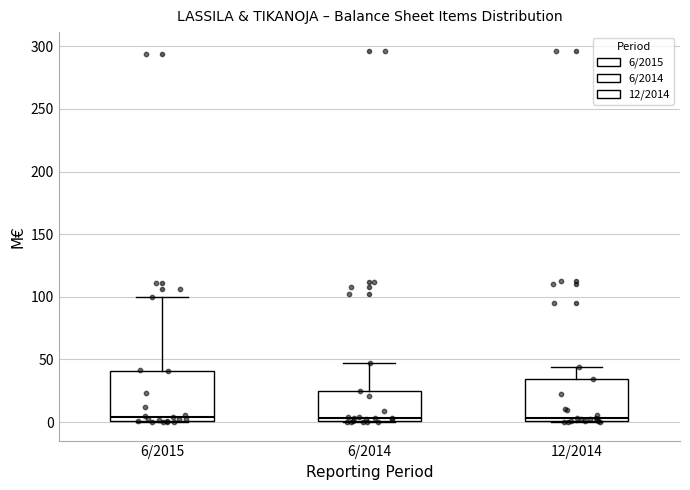

Reading left to right, transcribe this box plot: for each box, give where its median line is, the range the box spans, and where its two whiskers end, as read against the y-axis. The values are not printed on the chart, so give them approximately, as read against the axis.

6/2015: median 5, box 0 to 40, whiskers 0 to 100
6/2014: median 5, box 0 to 25, whiskers 0 to 45
12/2014: median 5, box 0 to 35, whiskers 0 to 45